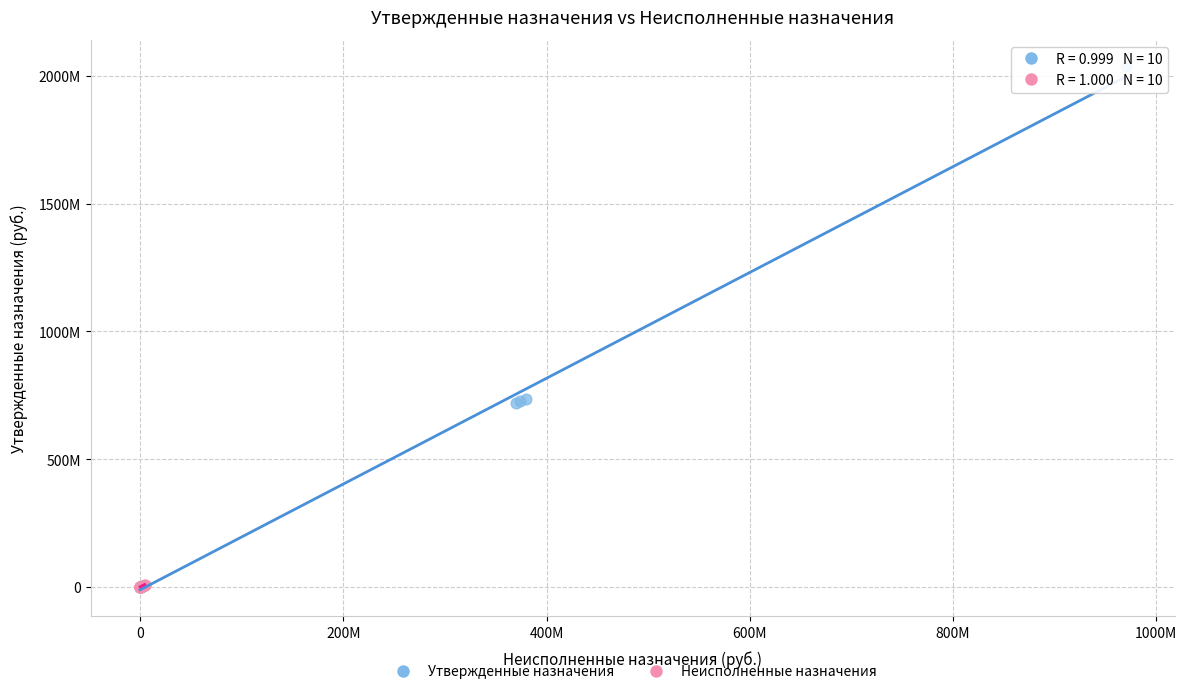

What are all the series names shown in the legend?

Утвержденные назначения, Неисполненные назначения